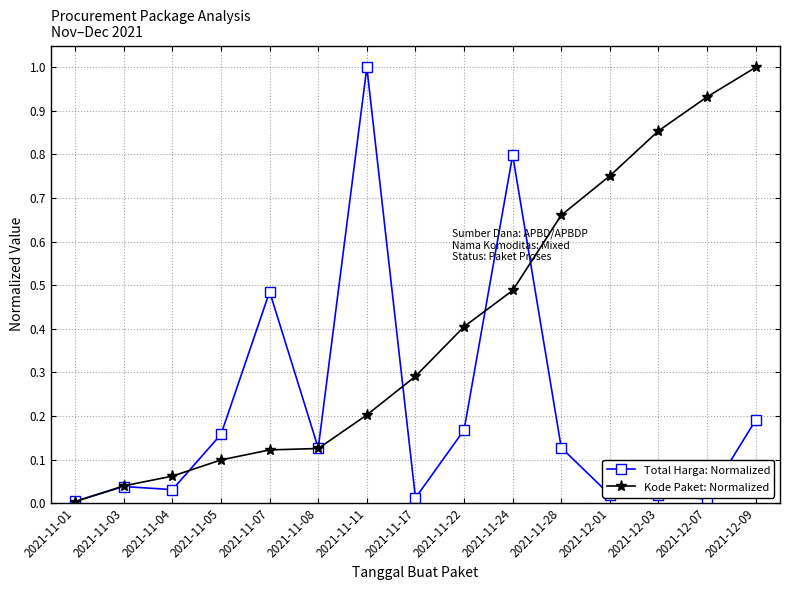

How many lines are shown in the chart?

2